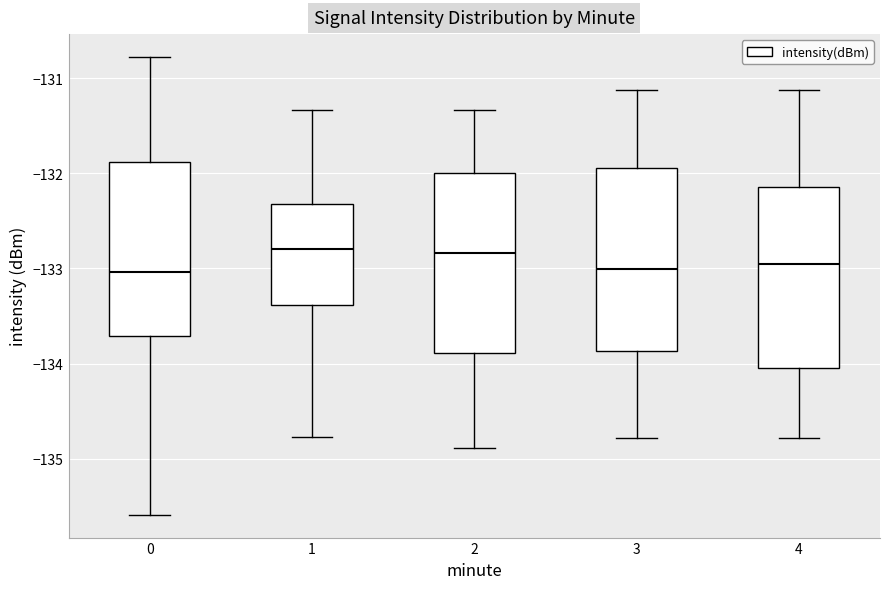

Reading left to right, transcribe this box plot: for each box, give where its median line is, the range the box spans, and where its two whiskers end, as read against the y-axis. The values are not printed on the chart, so give them approximately, as read against the axis.

0: median -133.0, box -133.7 to -131.9, whiskers -135.6 to -130.8
1: median -132.8, box -133.4 to -132.3, whiskers -134.8 to -131.3
2: median -132.8, box -133.9 to -132.0, whiskers -134.9 to -131.3
3: median -133.0, box -133.9 to -131.9, whiskers -134.8 to -131.1
4: median -132.9, box -134.0 to -132.1, whiskers -134.8 to -131.1